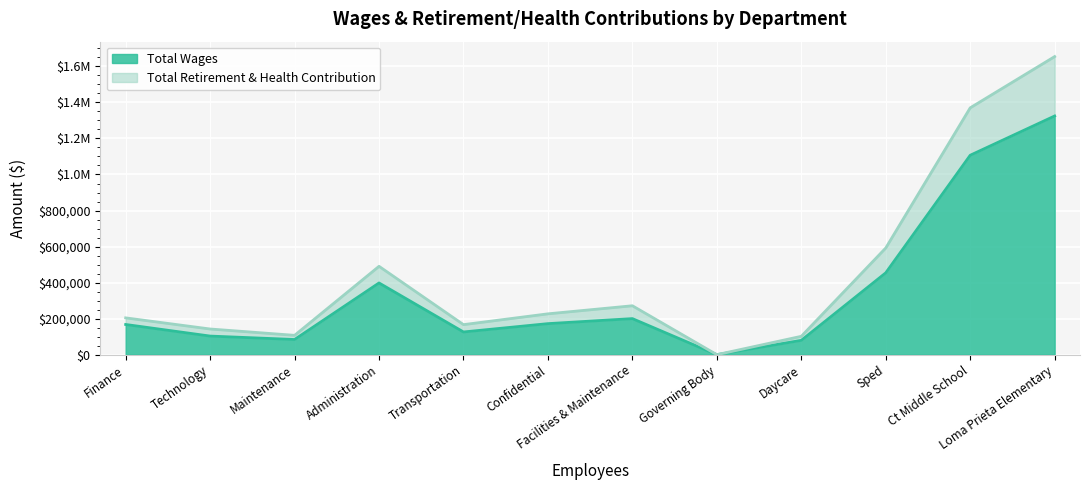

At which category is the sum across all series the highest?

Loma Prieta Elementary